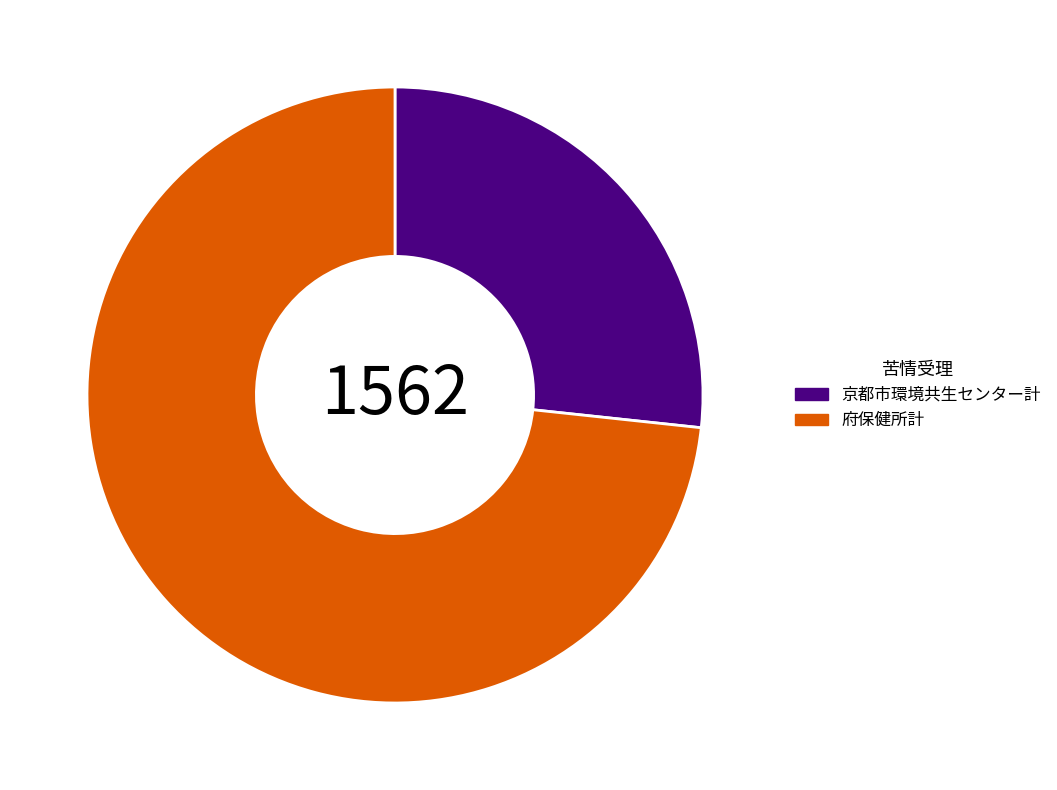

Is there any slice that represents more than half of the pie?

Yes